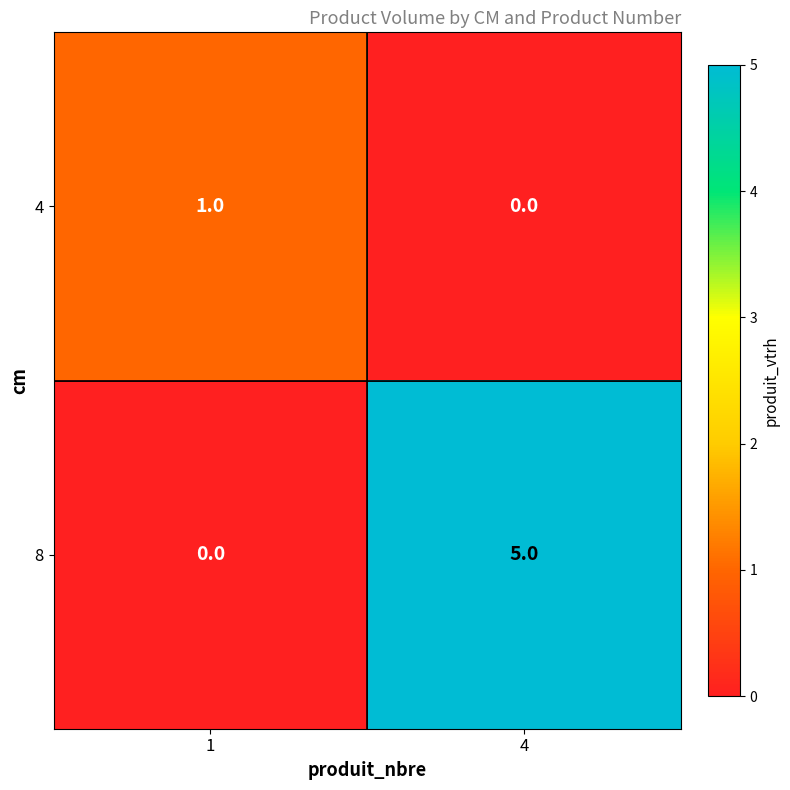

At which category is the sum across all series the highest?

4